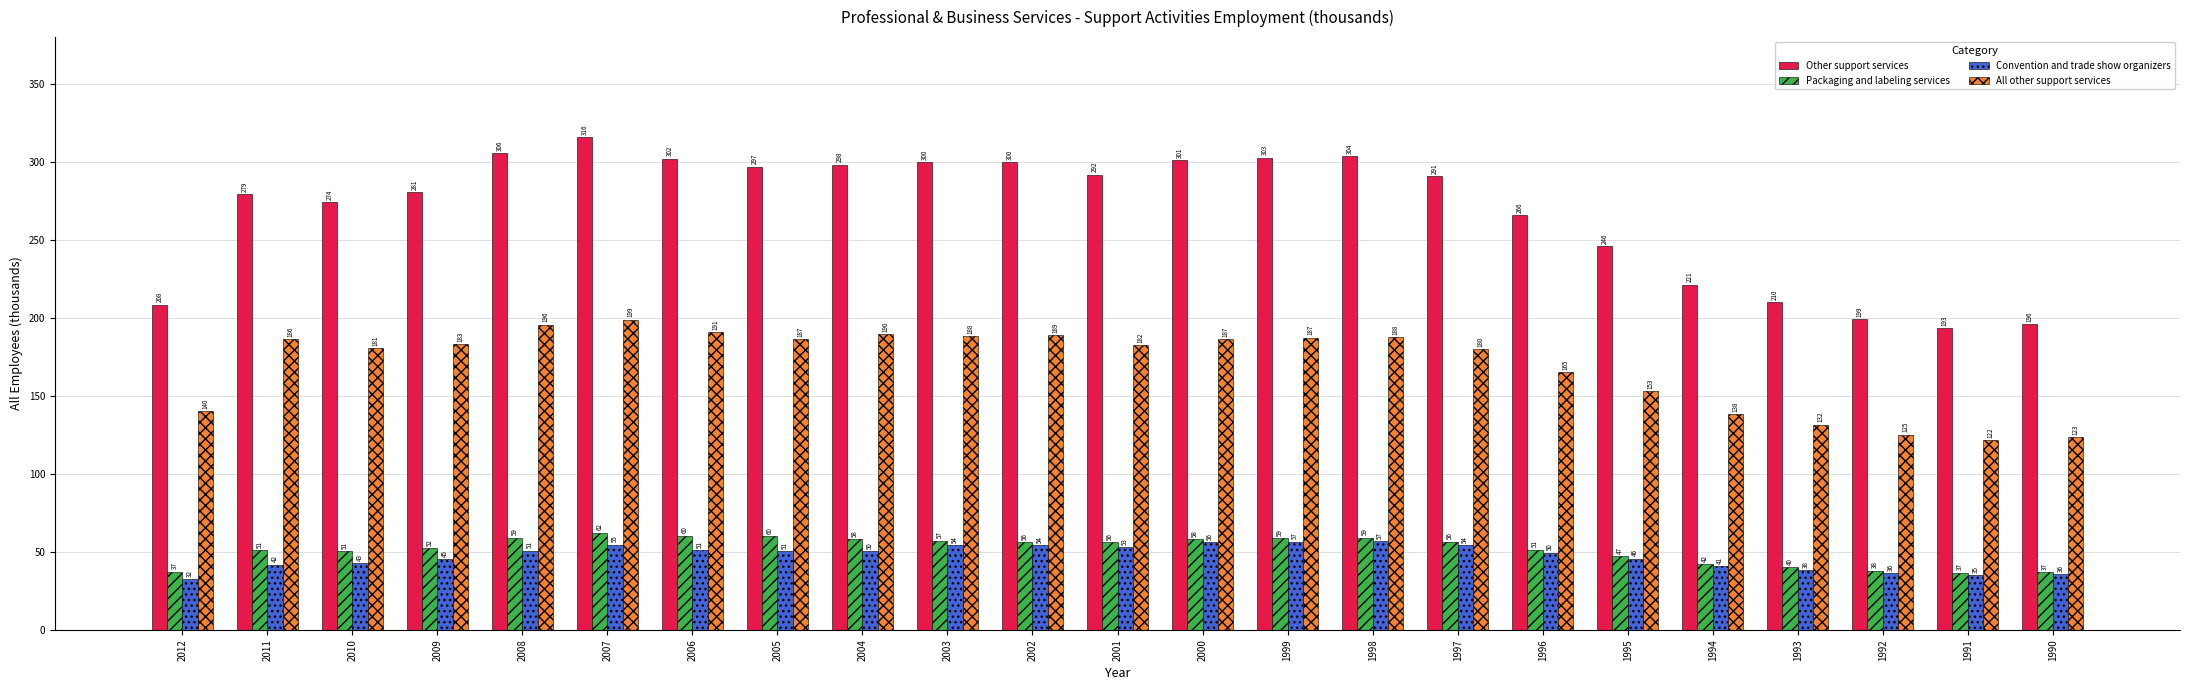

What are all the series names shown in the legend?

Other support services, Packaging and labeling services, Convention and trade show organizers, All other support services